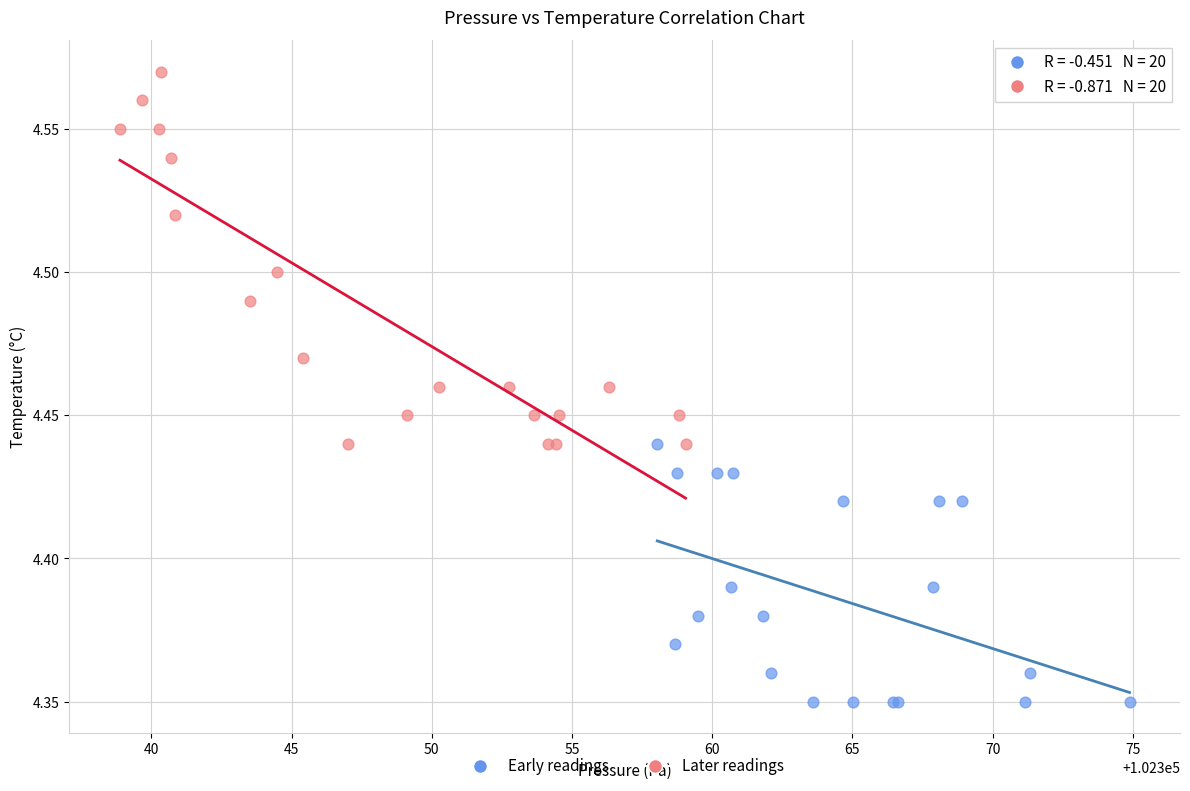

Which series has the largest Y range (max minus min)?

Later readings